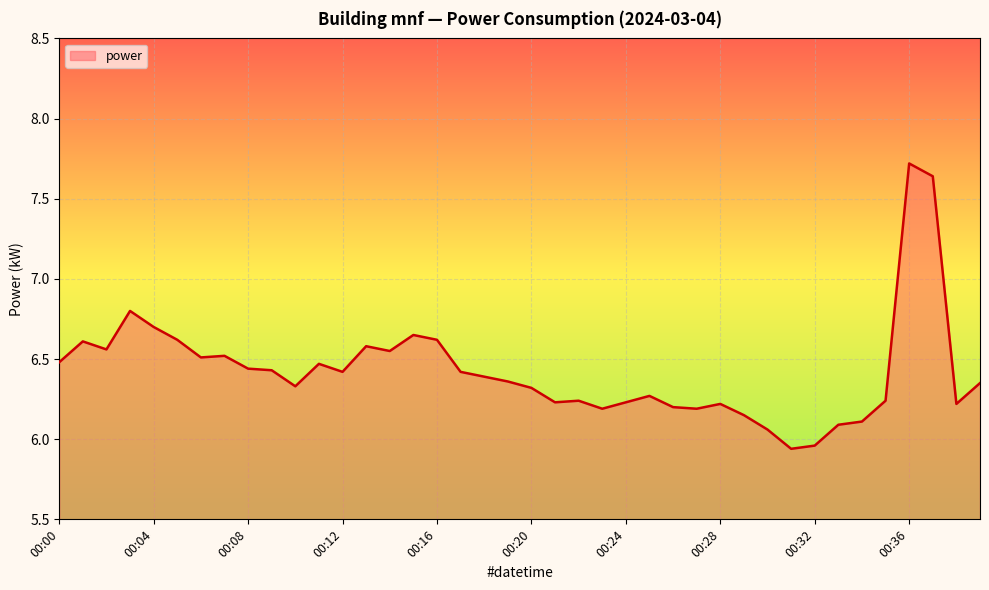

What is the greatest value displayed?

7.7